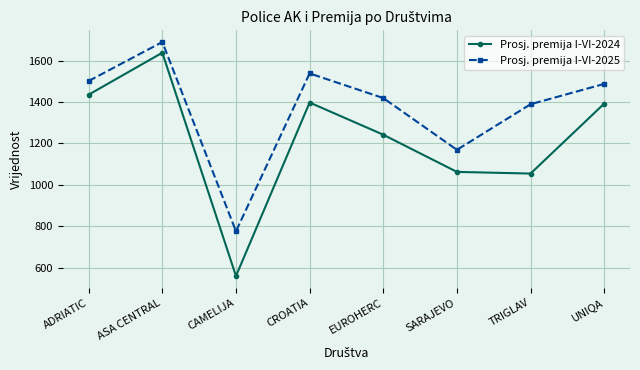

List the series in order of their peak value, lowest first.

Prosj. premija I-VI-2024, Prosj. premija I-VI-2025